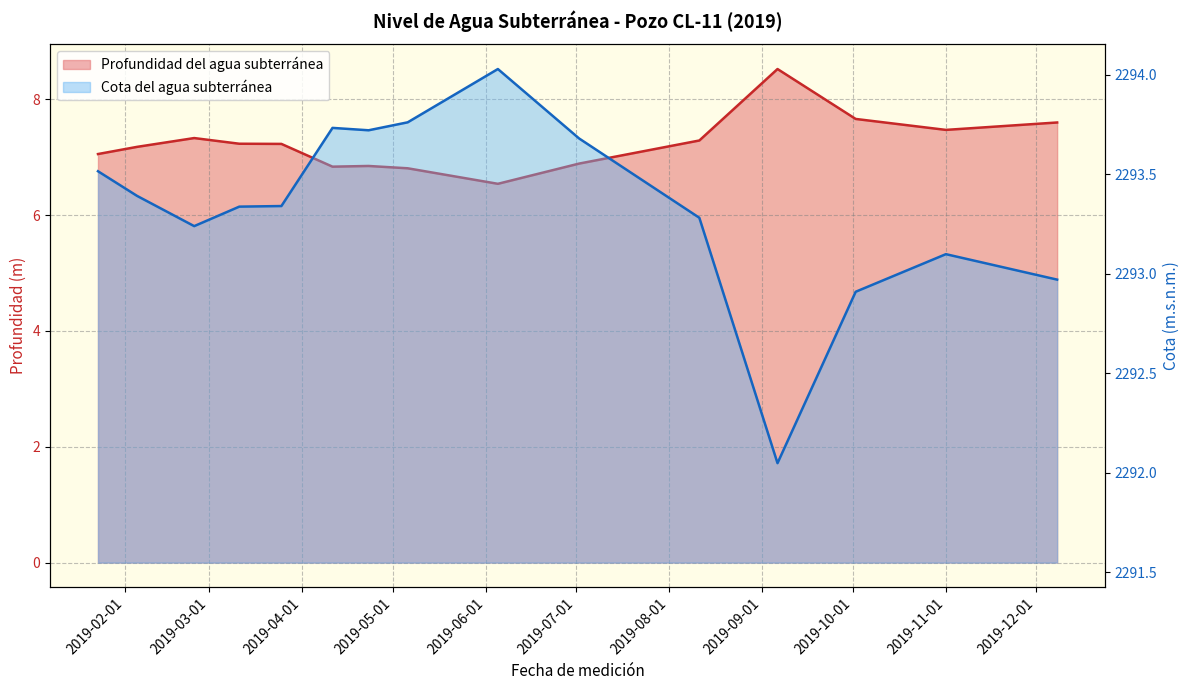

Reading right to left, list all the values displayed in this chart.

Profundidad del agua subterránea: 2019-12-08=7.6	2019-11-01=7.5	2019-10-02=7.7	2019-09-06=8.5	2019-08-11=7.3	2019-07-02=6.9	2019-06-05=6.5	2019-05-06=6.8	2019-04-23=6.8	2019-04-11=6.8	2019-03-25=7.2	2019-03-11=7.2	2019-02-24=7.3	2019-02-05=7.2	2019-01-23=7.1
Cota del agua subterránea: 2019-12-08=2293.0	2019-11-01=2293.1	2019-10-02=2292.9	2019-09-06=2292.0	2019-08-11=2293.3	2019-07-02=2293.7	2019-06-05=2294.0	2019-05-06=2293.8	2019-04-23=2293.7	2019-04-11=2293.7	2019-03-25=2293.3	2019-03-11=2293.3	2019-02-24=2293.2	2019-02-05=2293.4	2019-01-23=2293.5